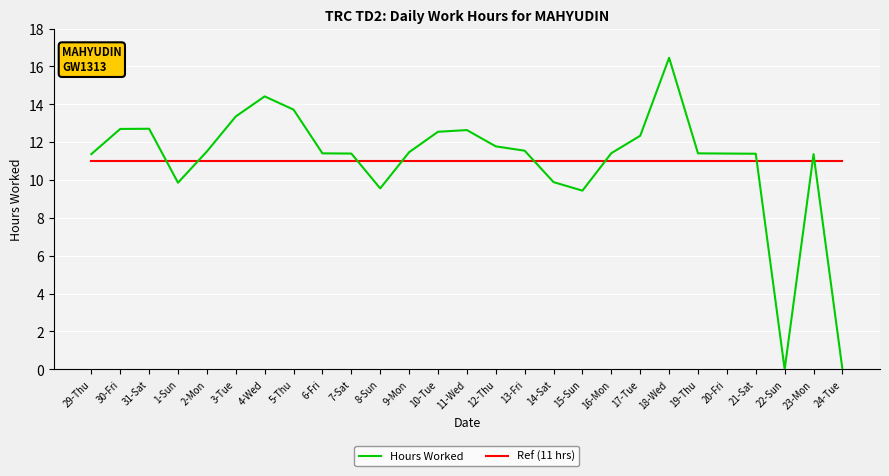

At which category is the sum across all series the highest?

18-Wed